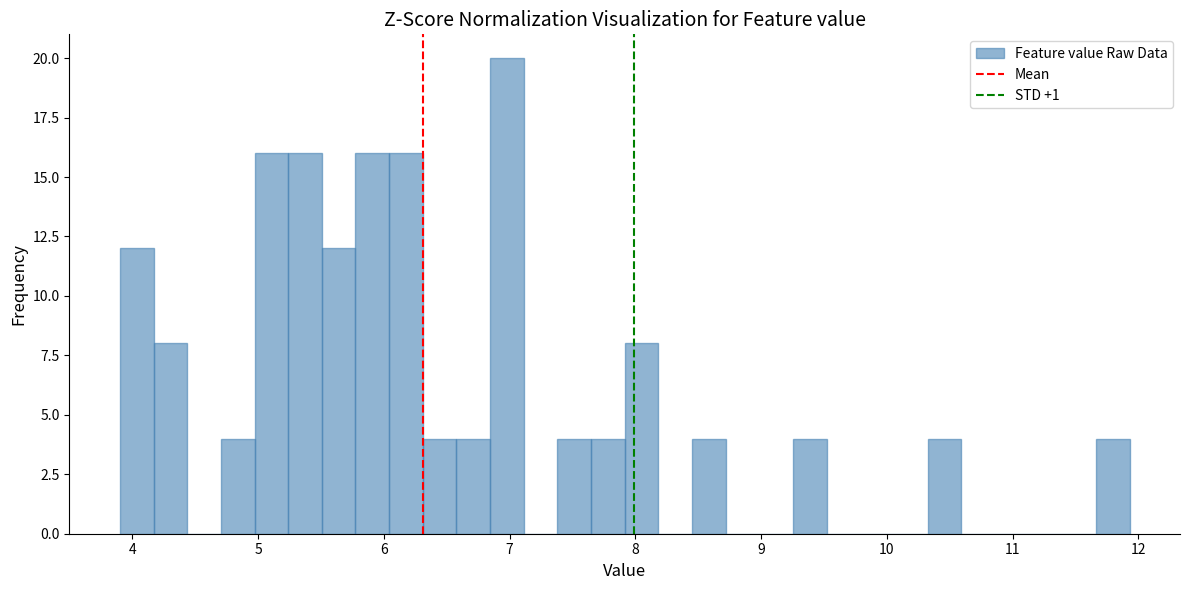

Read against the x-axis, roughly where is the centre of the tallest bar?

7.0